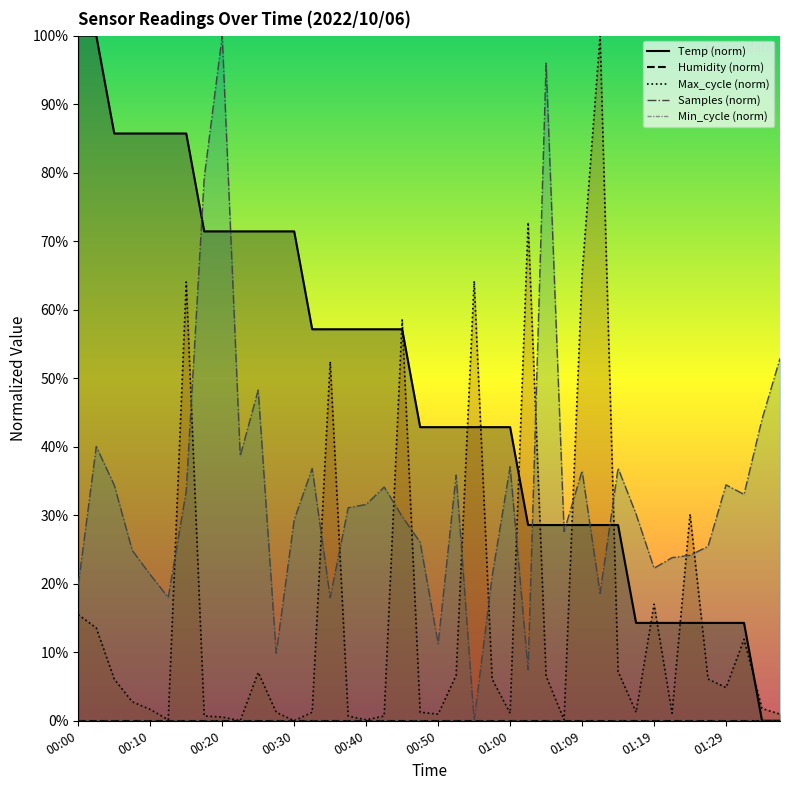

Rank the categories by value from lowest to highest.

01:34, 01:37, 01:17, 01:19, 01:22, 01:24, 01:27, 01:29, 01:32, 01:02, 01:05, 01:07, 01:09, 01:12, 01:14, 00:47, 00:50, 00:52, 00:55, 00:57, 01:00, 00:32, 00:35, 00:37, 00:40, 00:42, 00:45, 00:17, 00:20, 00:22, 00:25, 00:27, 00:30, 00:05, 00:08, 00:10, 00:13, 00:15, 00:00, 00:03